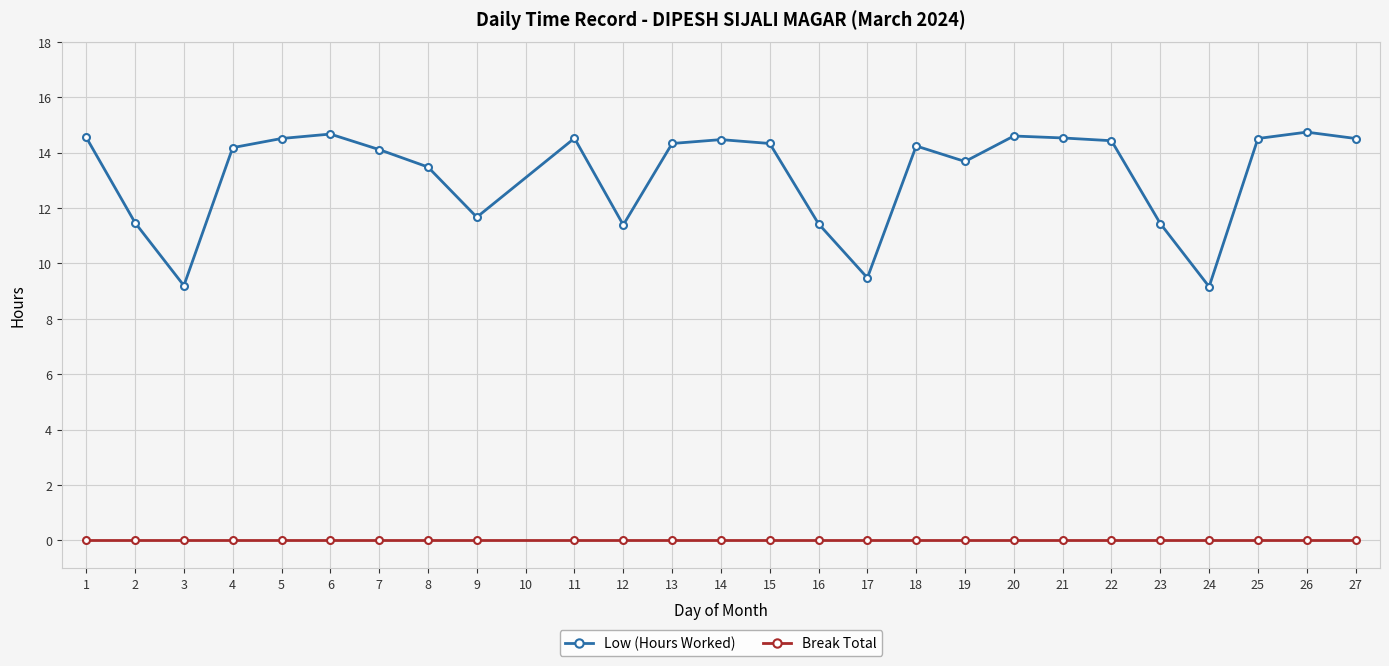

Does the chart have visible grid lines?

Yes